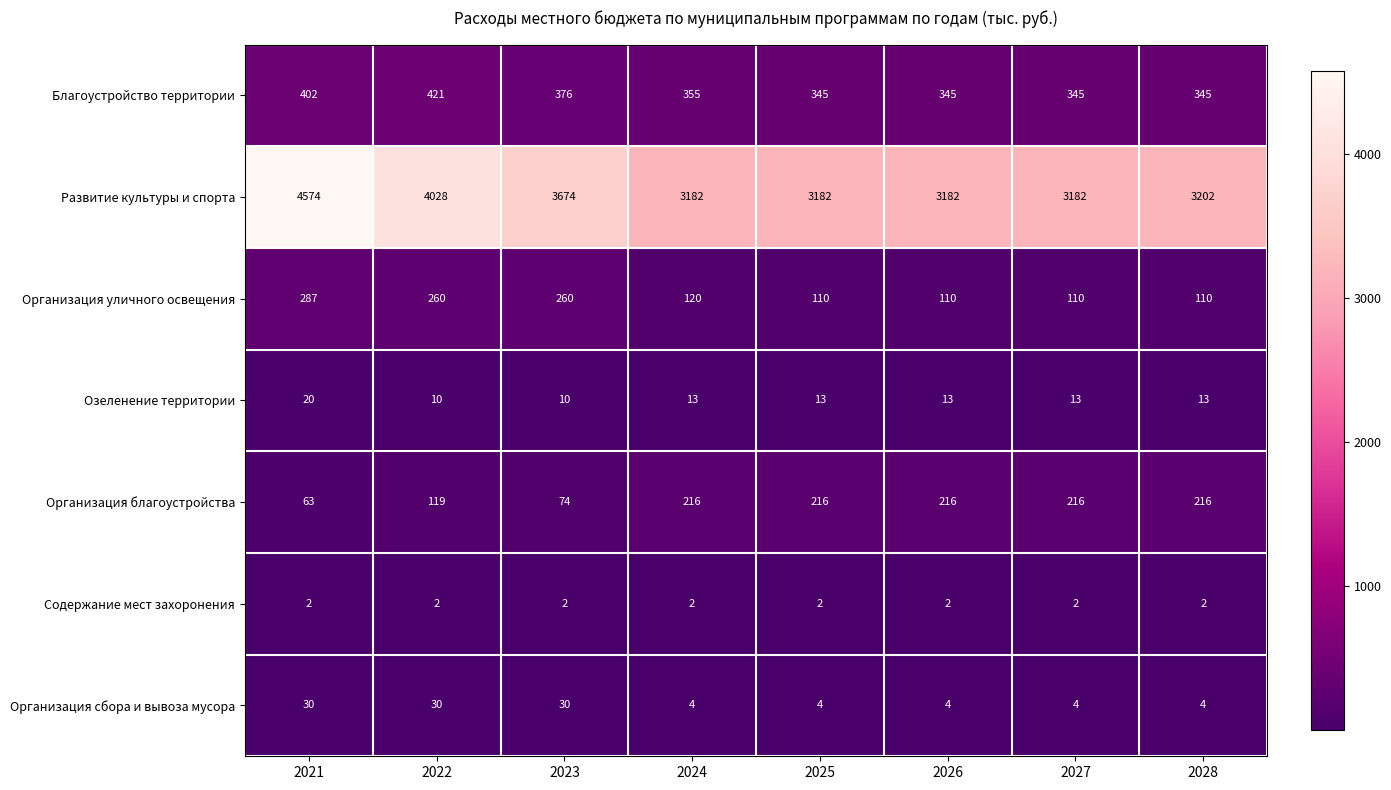

Which category has the highest value across all series?

2021